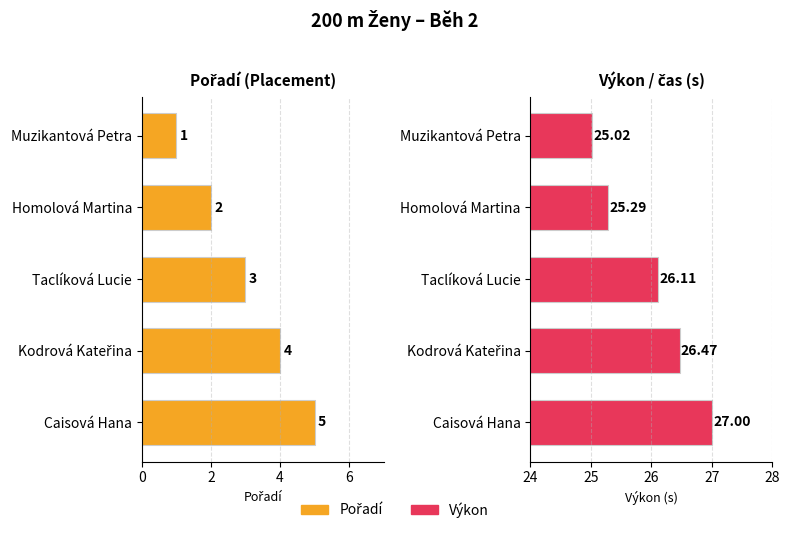

What is the value of the Pořadí bar at the 3rd from the left?

3.0